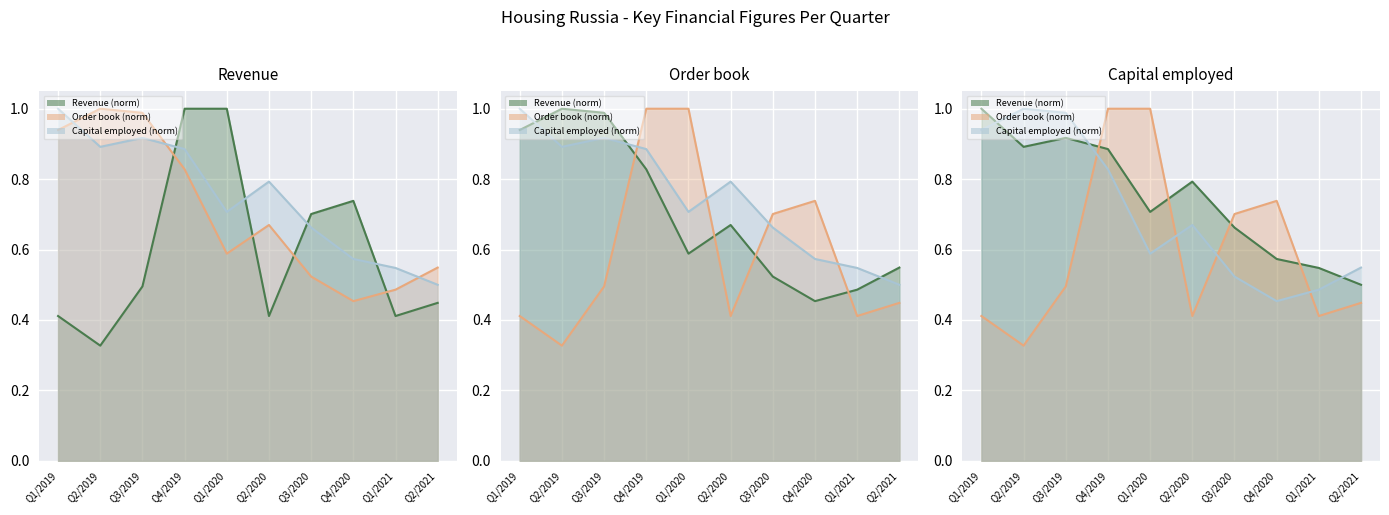

Which series has the largest range (max minus min)?

Revenue